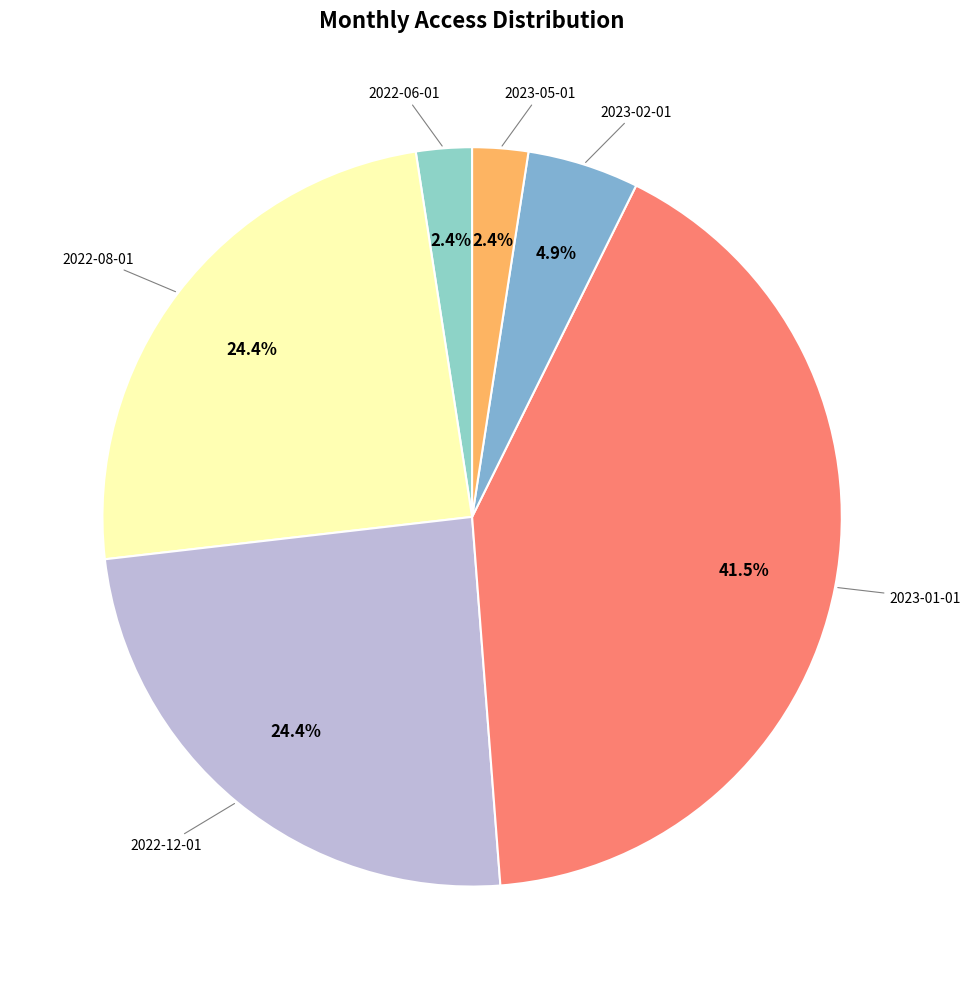

Which slice is the smallest?

2022-06-01